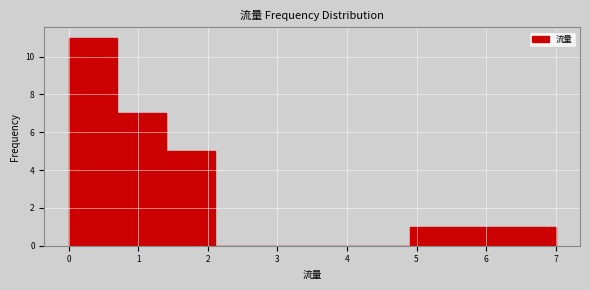

How tall is the bar that spans 0.7 to 1.4 on the x-axis? The values are not printed on the chart, so give them approximately, as read against the axis.

7